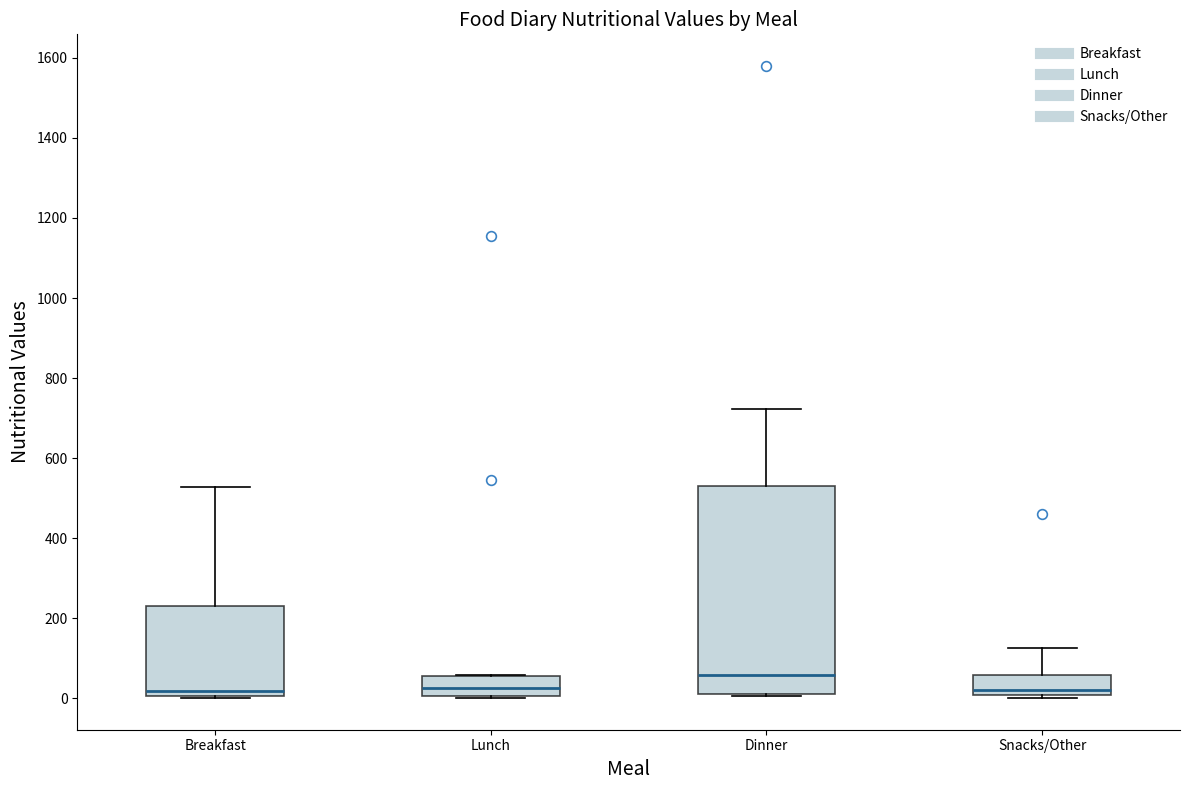

Comparing the boxes themselves (not the whiskers), which one is the tallest?

Dinner